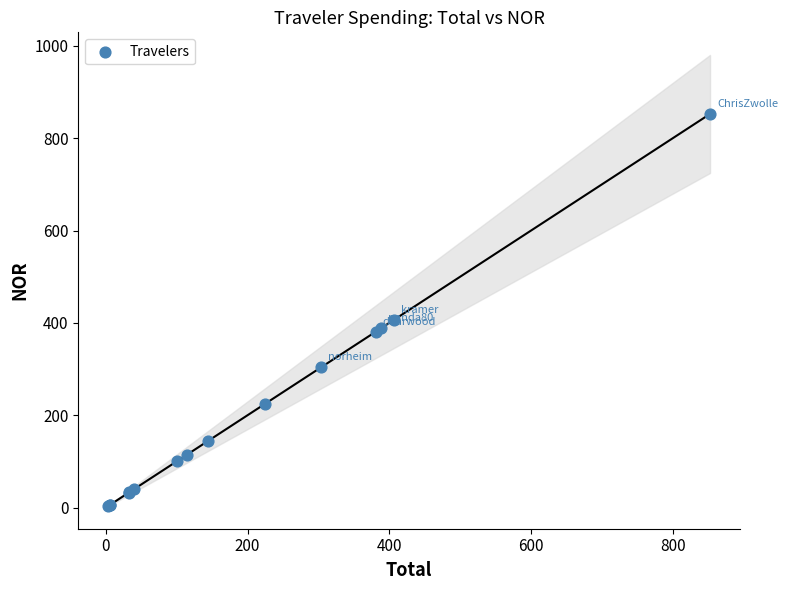

What Y value in the scatter plot is closest to 428?

406.8